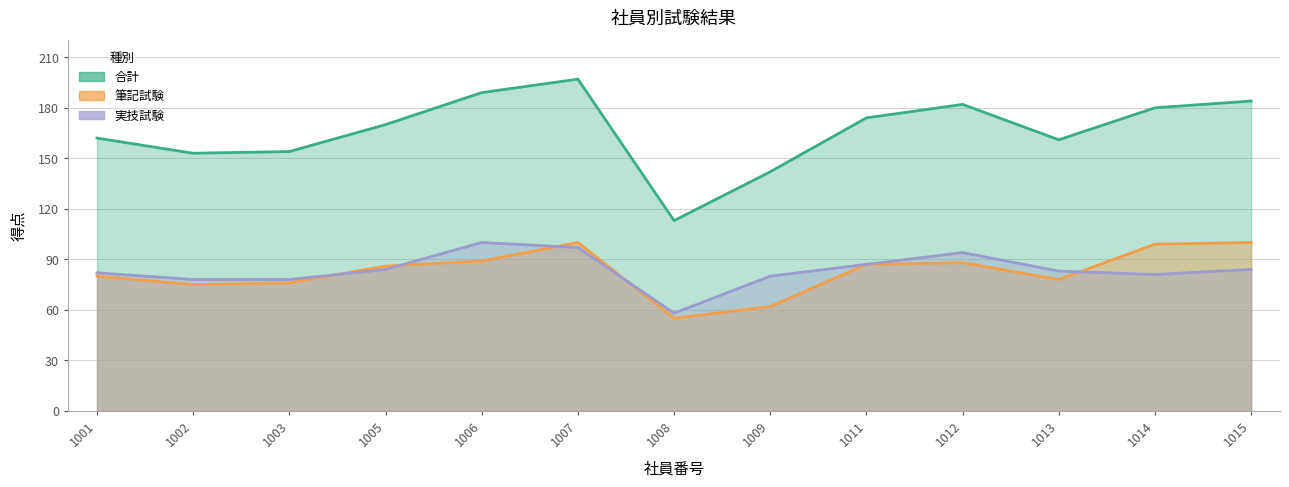

What is the maximum value shown in the chart?

197